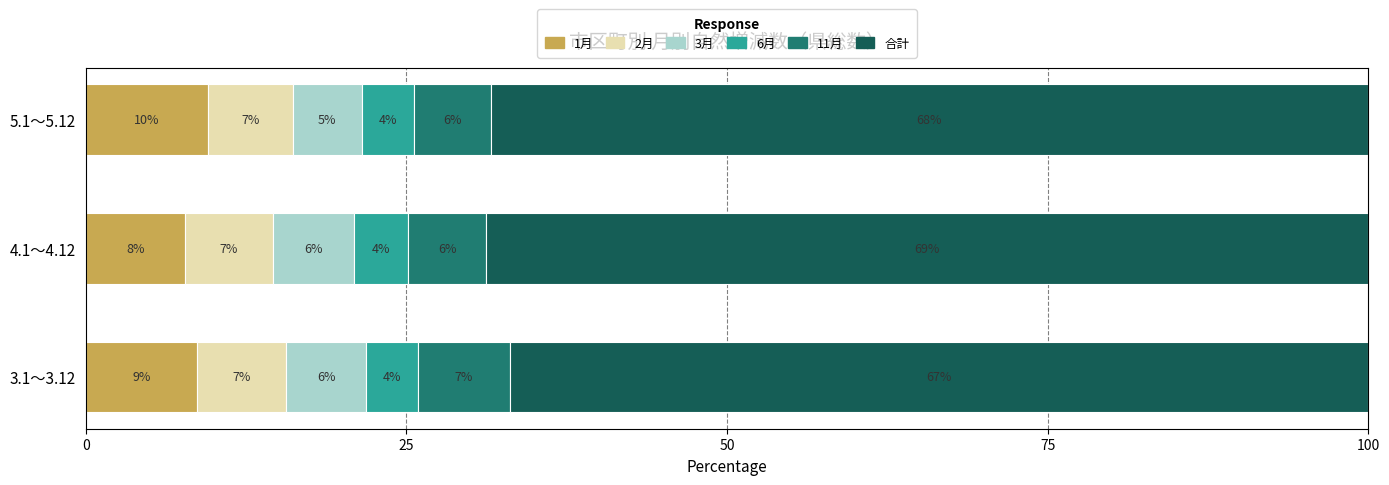

What is the lowest value of the 1月 series?

7.7